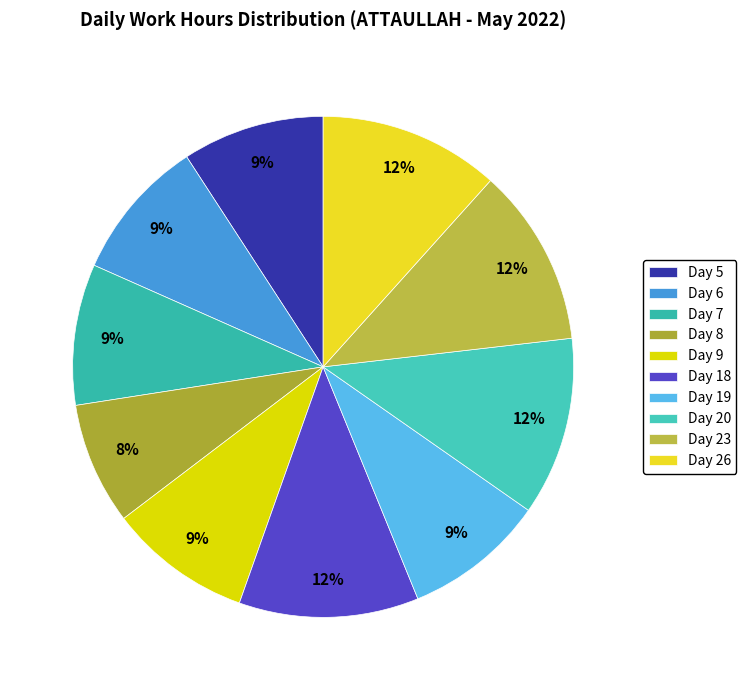

Which slice is the largest?

Day 26